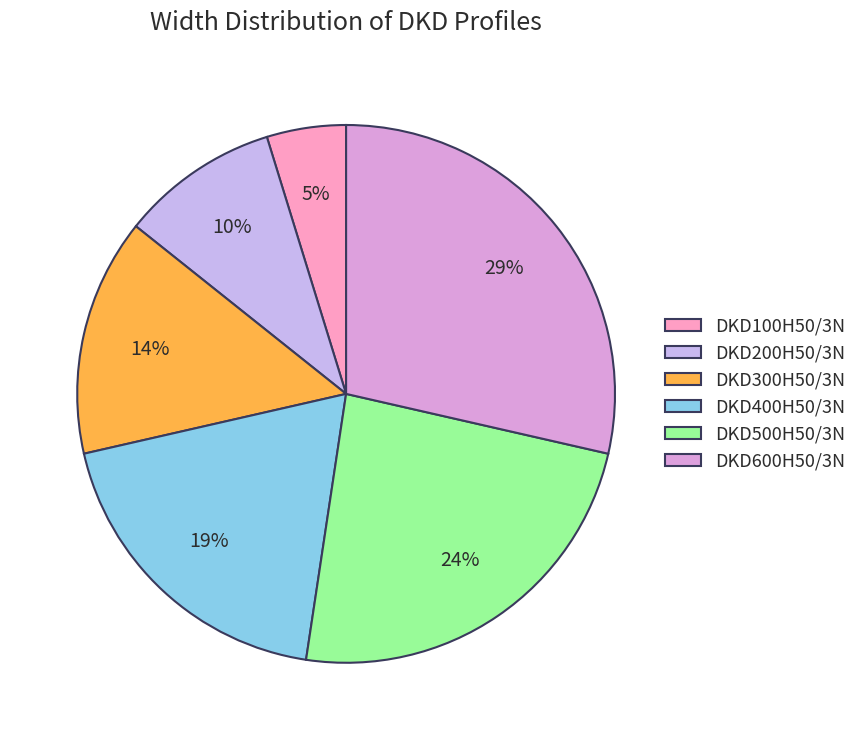

Is DKD400H50/3N the majority of the pie?

No